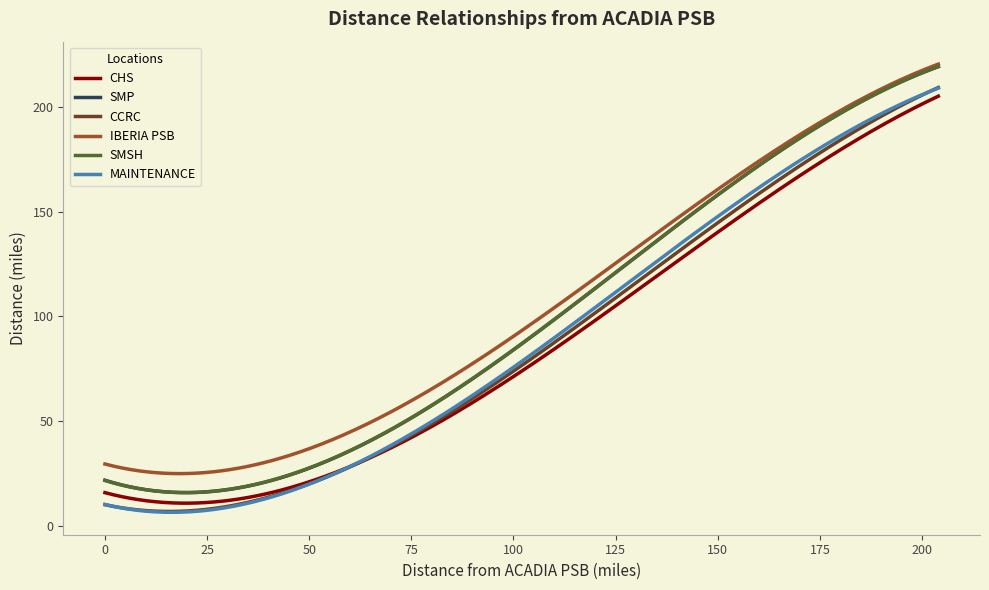

What is the highest value of the IBERIA PSB series?

220.7